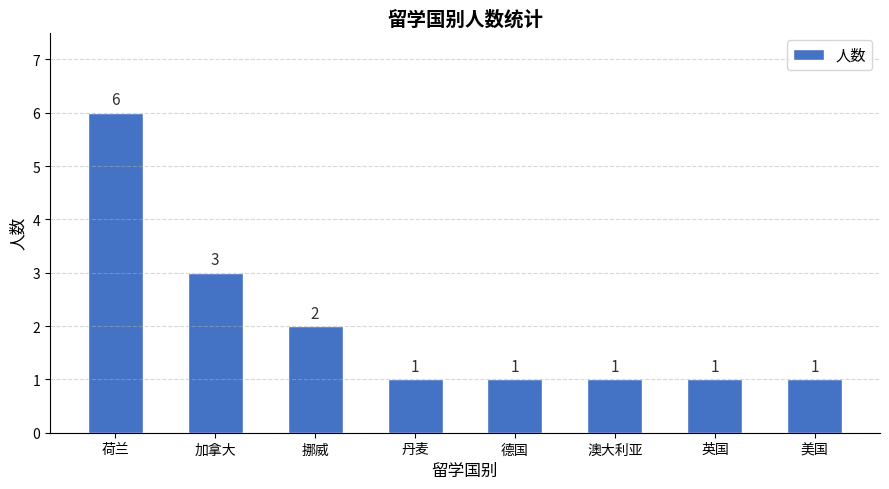

Reading right to left, list all the values displayed in this chart.

1	1	1	1	1	2	3	6